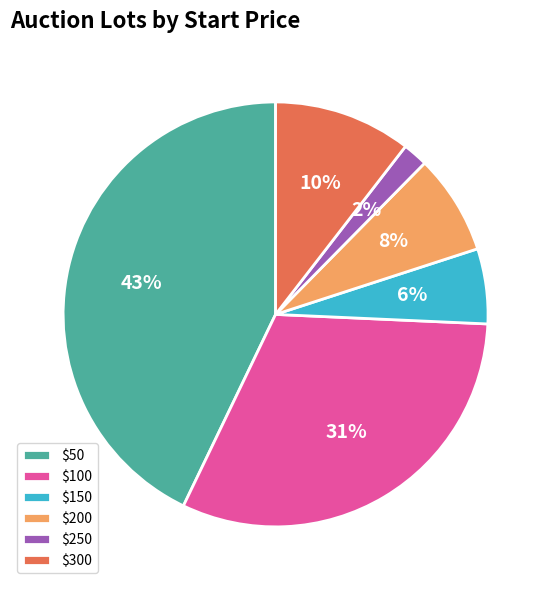

To the nearest percent, what is the difference between the largest and smallest slice percentages?

41%